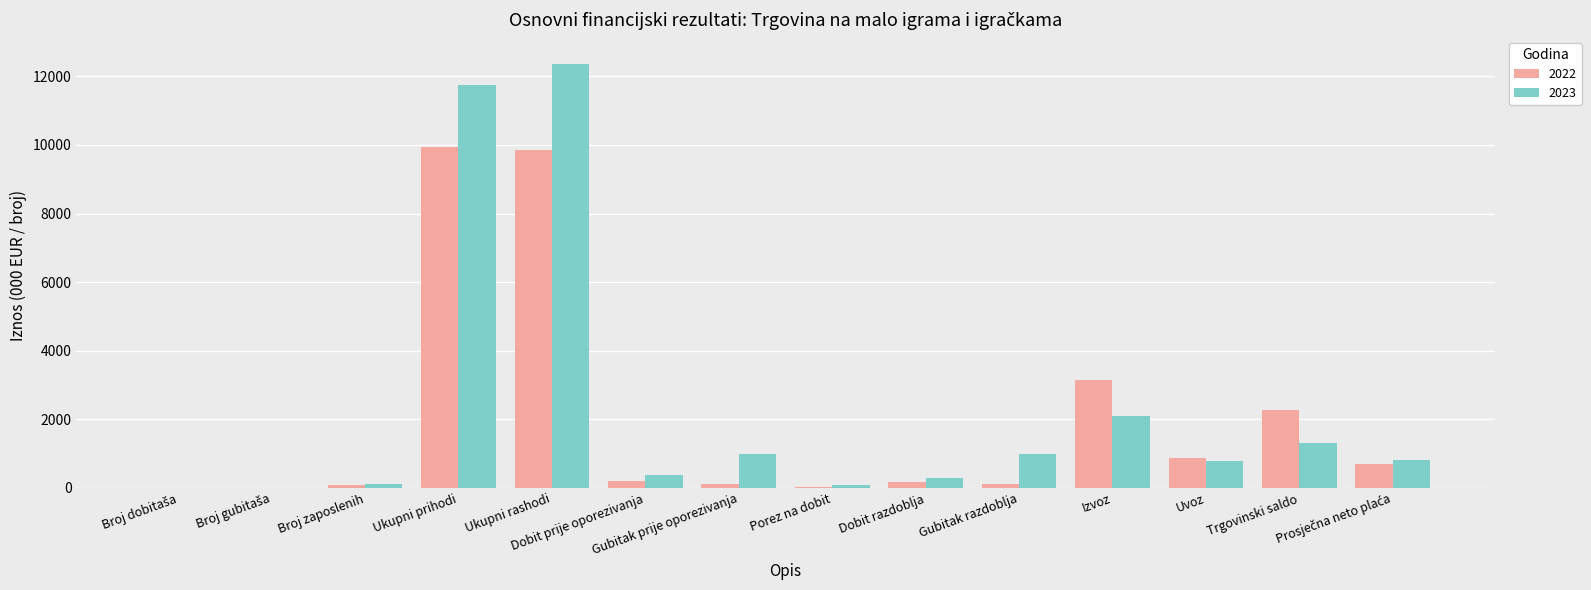

The value of 2023 at Uvoz is 189.8. True or false?

False